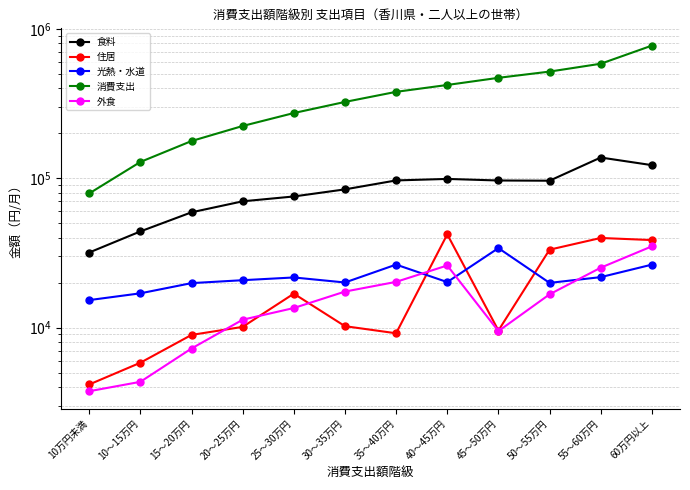

Which series has the largest total across all categories?

消費支出